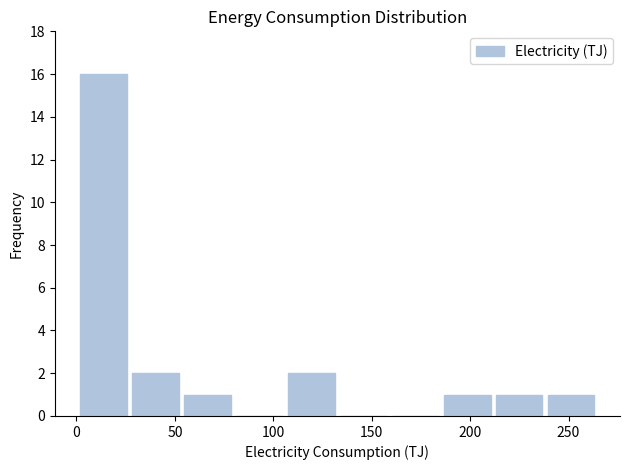

Reading left to right, list every bar in this chart as the range it spans on the x-axis followed by its height. Neither the bar edges nor the heights are printed on the chart, so give them approximately, as read against the axes.

0 to 25: 16
25 to 55: 2
55 to 80: 1
80 to 105: 0
105 to 135: 2
135 to 160: 0
160 to 185: 0
185 to 210: 1
210 to 240: 1
240 to 265: 1